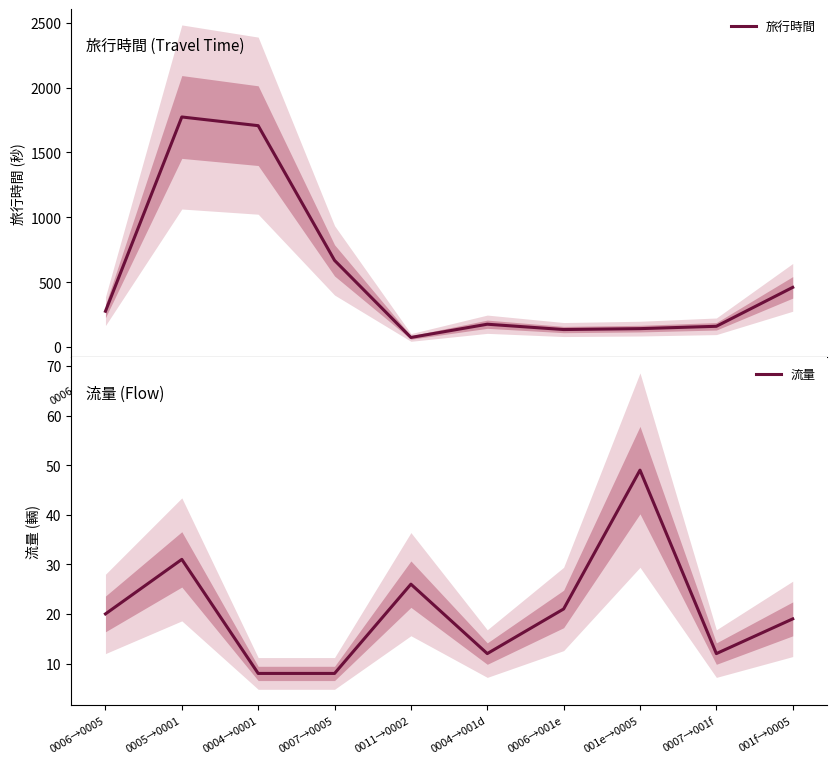

List the series in order of their overall mean, lowest first.

流量, 旅行時間